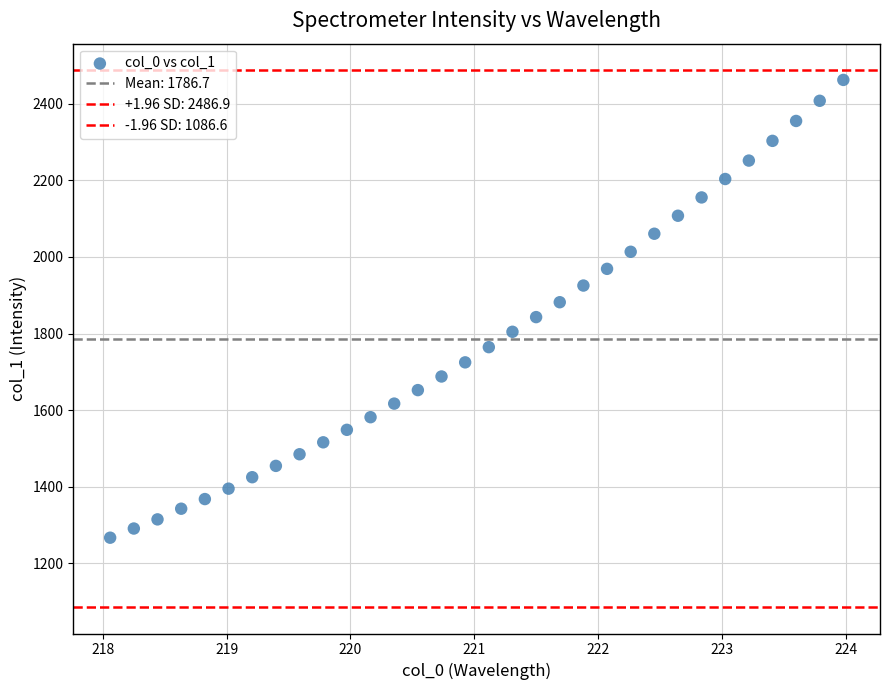

Count the number of points in this scatter plot.

32